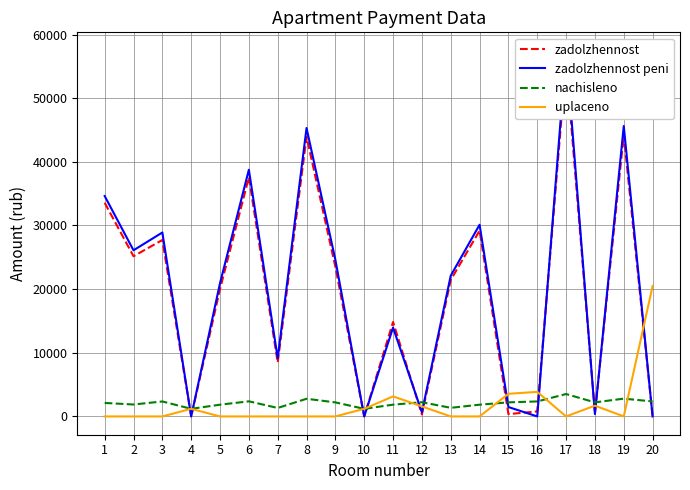

Which series ends up on top after the final intersection of uplaceno and zadolzhennost?

uplaceno